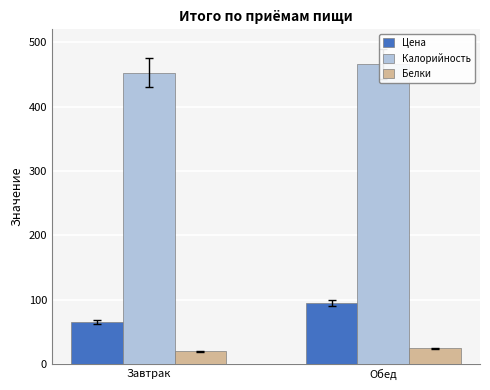

Reading left to right, transcribe all the data shown in this chart.

Цена: 64.6	94.4
Калорийность: 452.9	465.6
Белки: 19.8	24.2